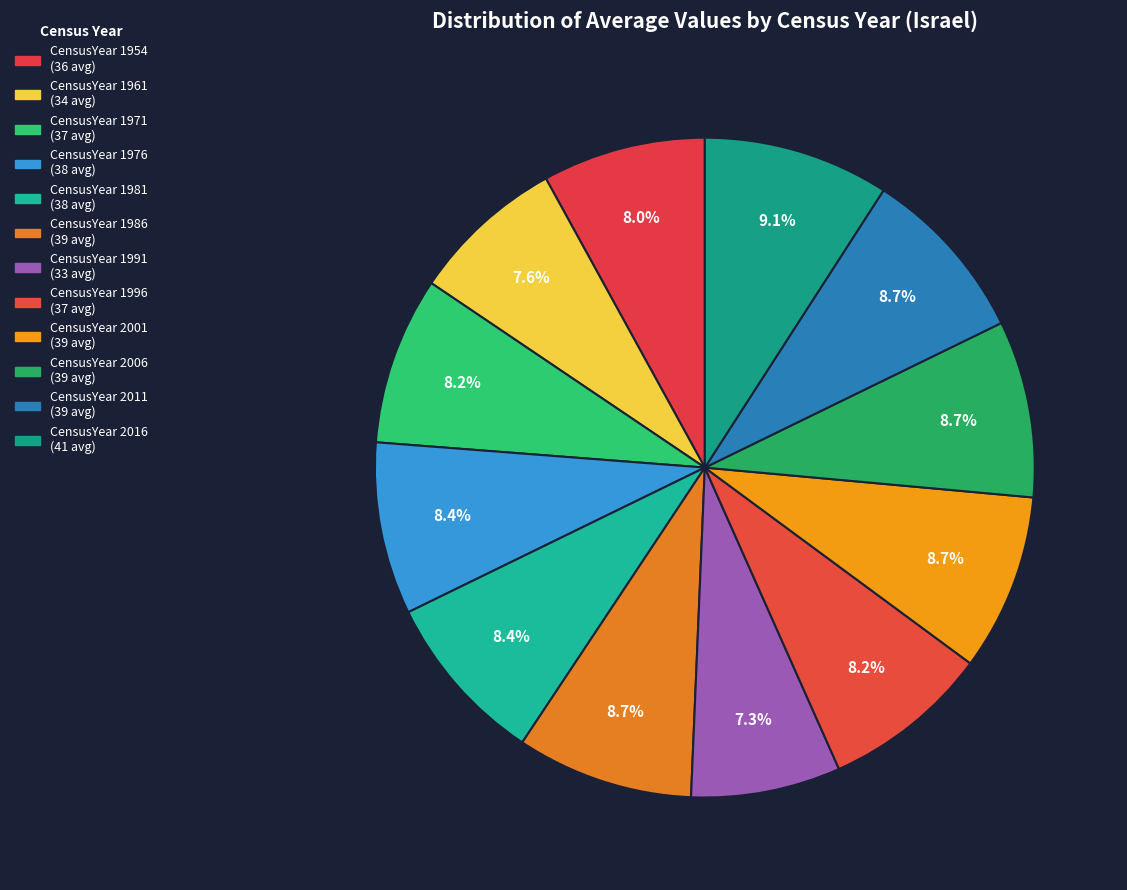

Which slice is the largest?

2016